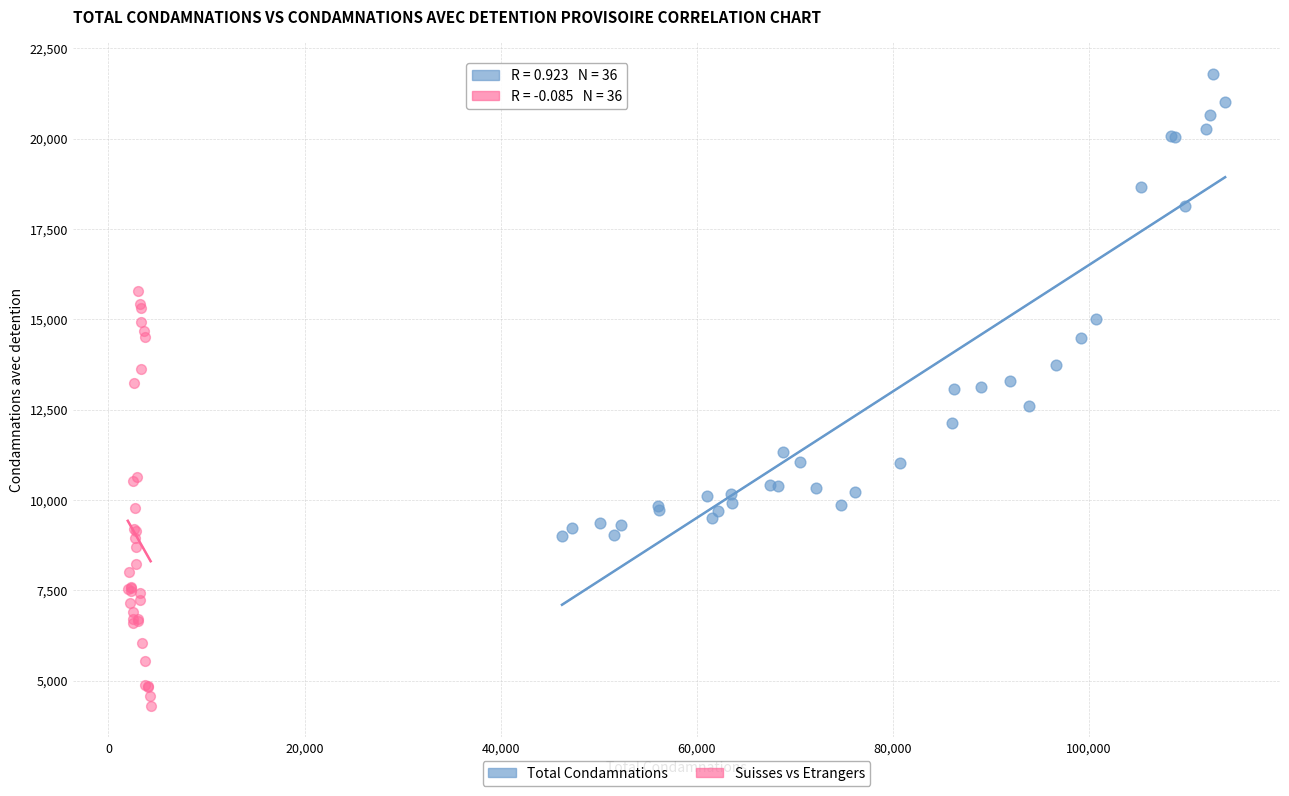

Which series reaches the minimum Y coordinate?

Suisses vs Etrangers